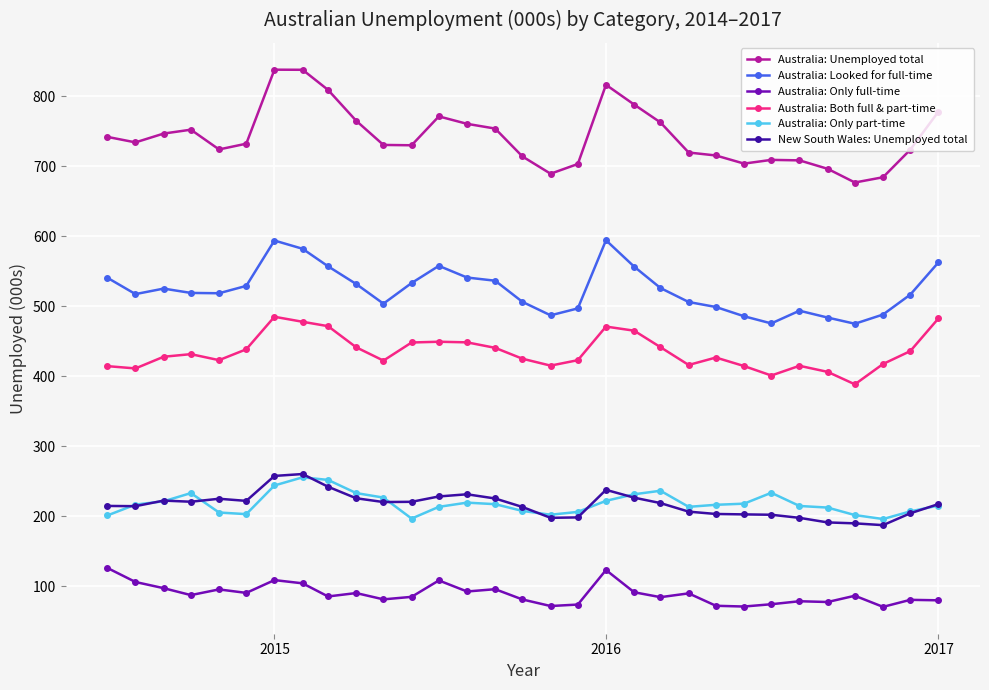

What is the value of the Australia: Both full & part-time point at the 23rd from the left?

426.6